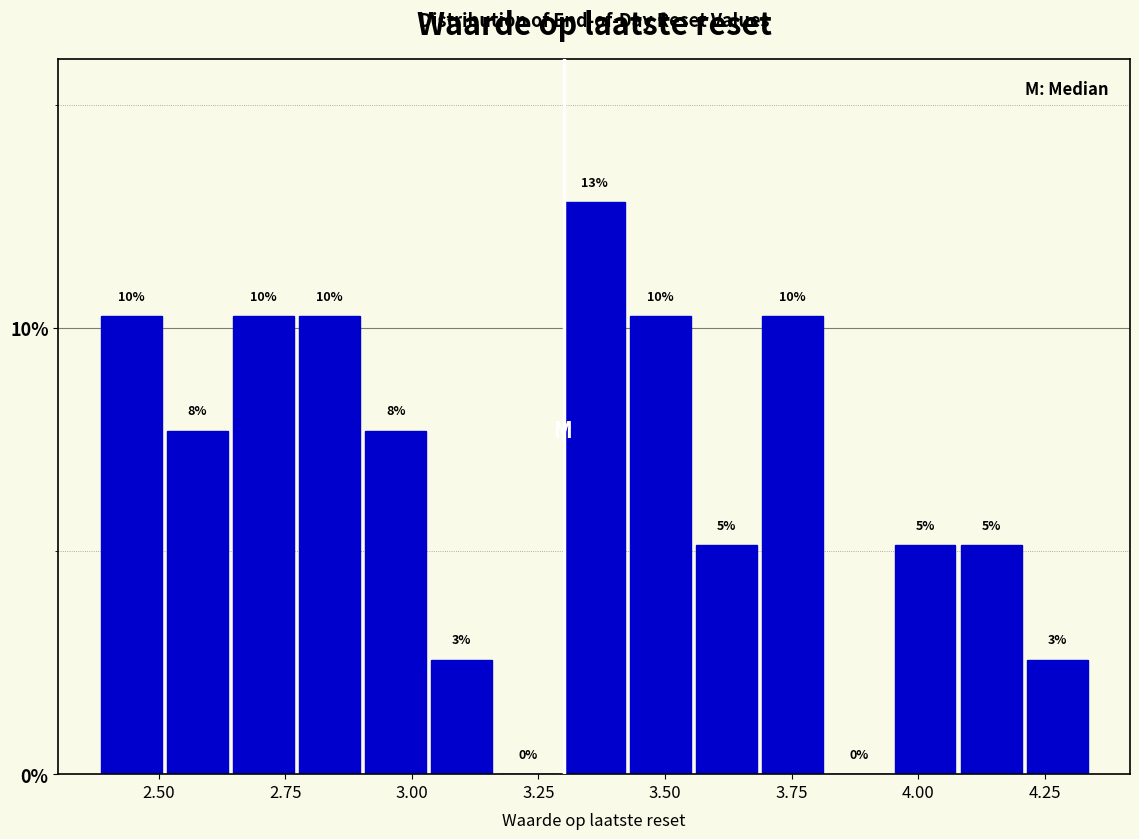

Read against the x-axis, roughly where is the centre of the tallest bar?

3.35